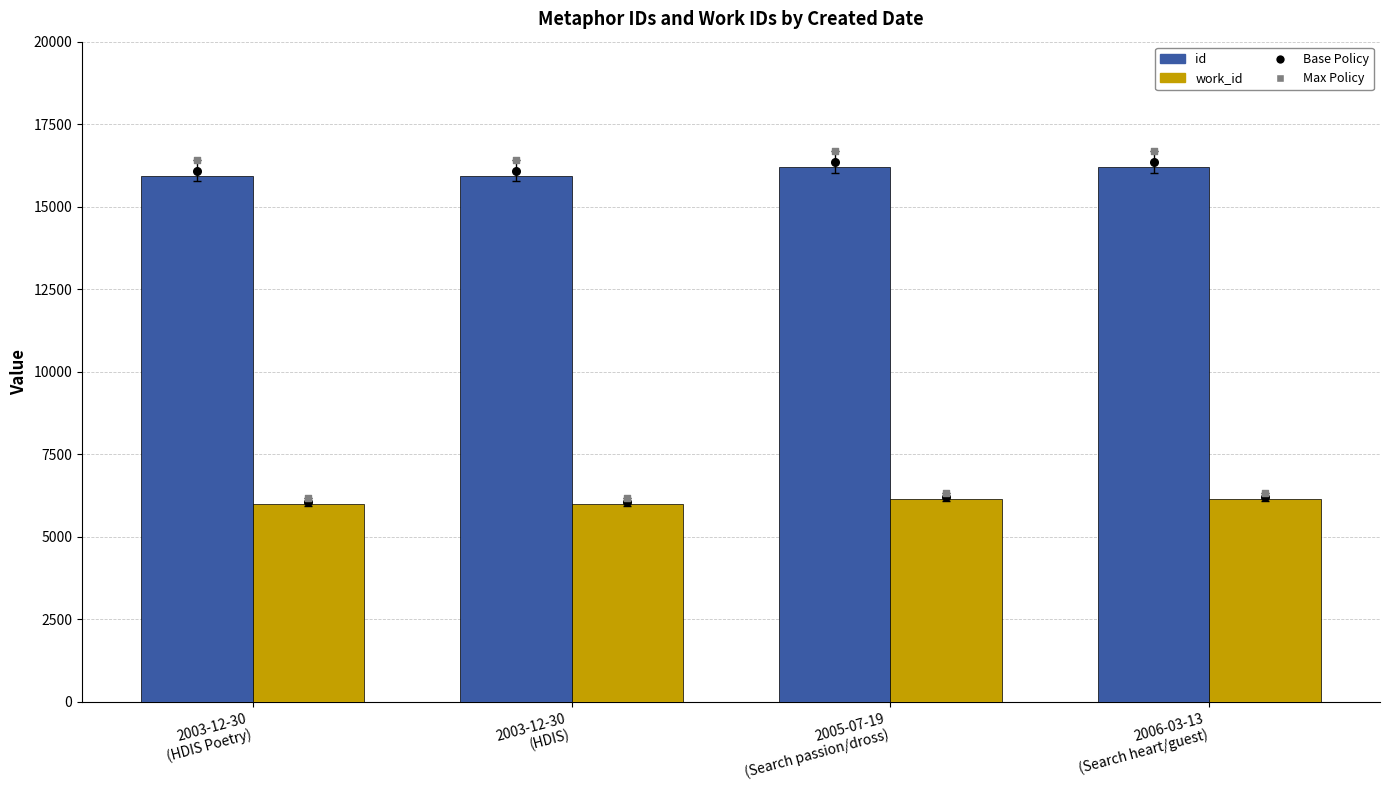

What is the total value across all series at 2003-12-30
(HDIS Poetry)?

54402.0